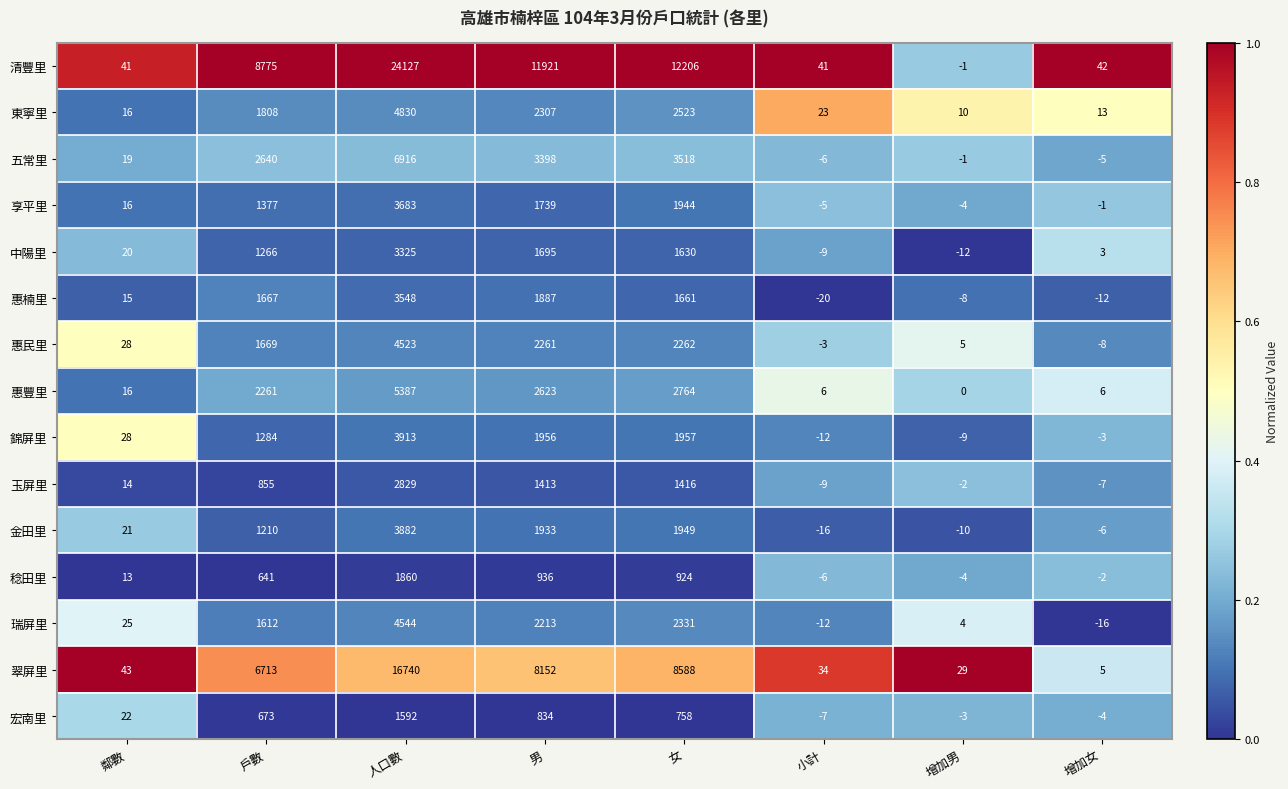

The 惠民里 series shows 4523 at 人口數. True or false?

True